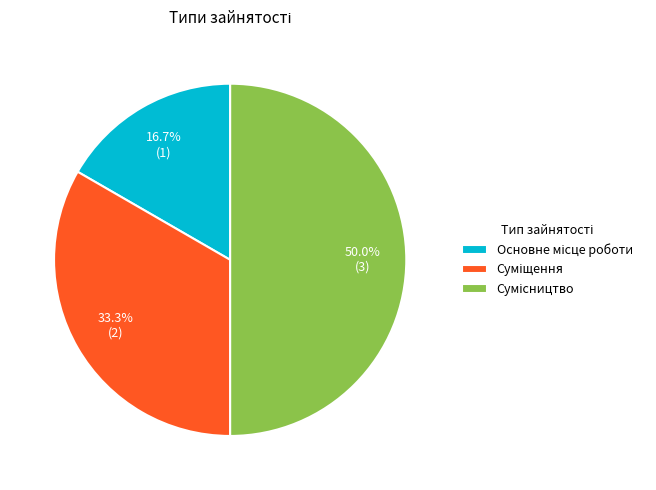

Rank the categories by value from highest to lowest.

Сумісництво, Суміщення, Основне місце роботи